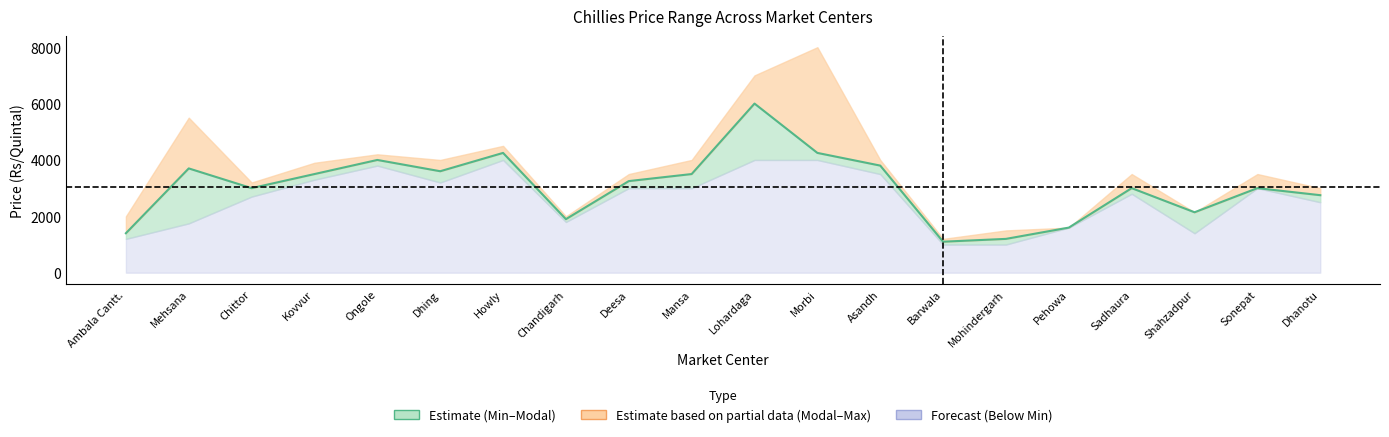

The chart shows a value of 1400 at Ambala Cantt.. True or false?

True